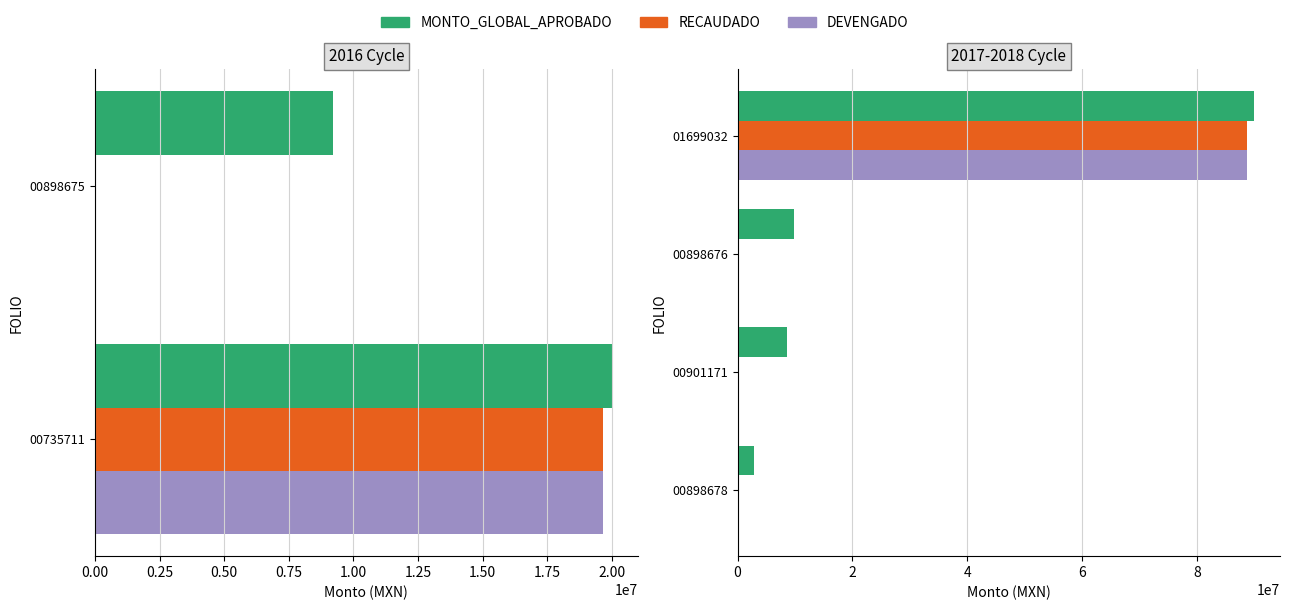

Which series has the largest total across all categories?

MONTO_GLOBAL_APROBADO